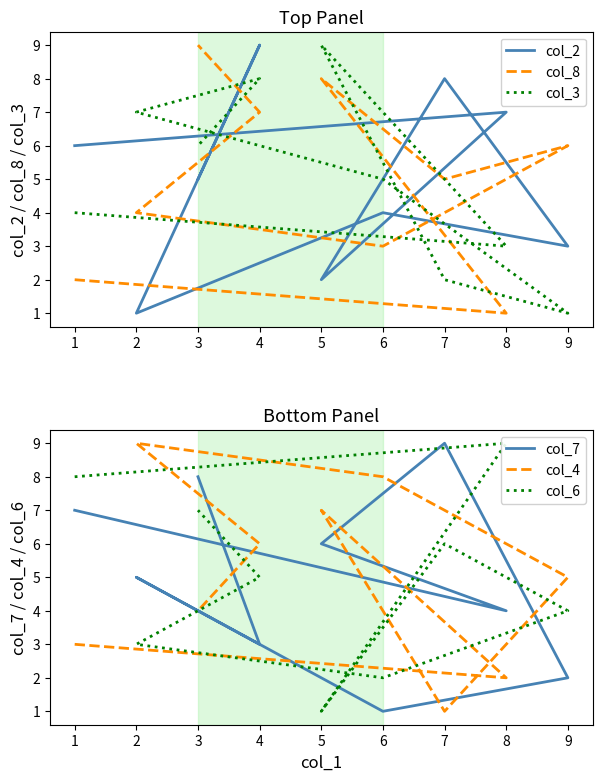

What is the value of the col_7 point at the 2nd from the left?

4